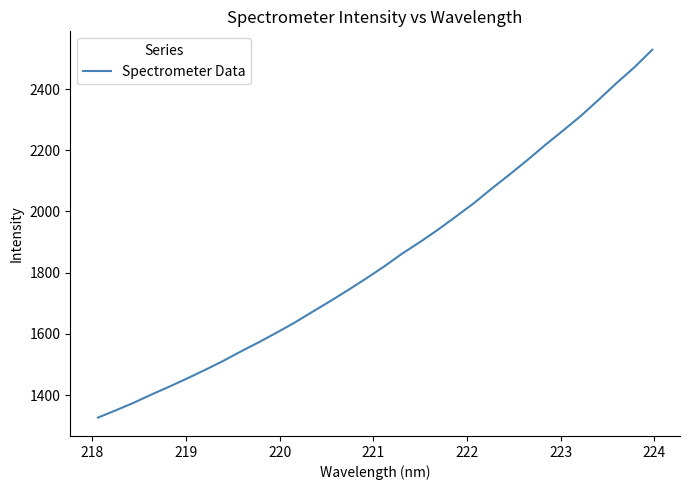

What is the minimum value shown in the chart?

1326.4